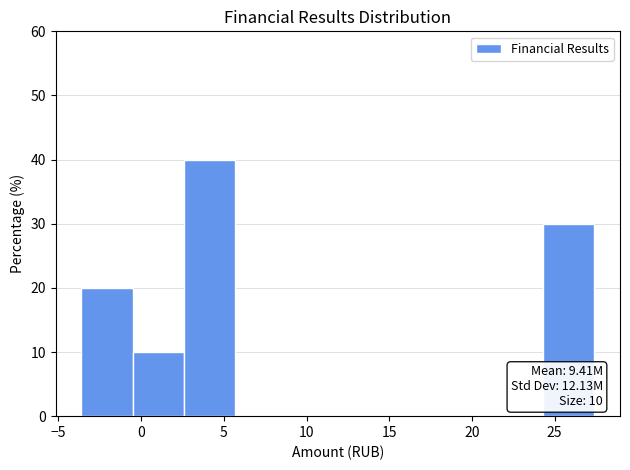

Which range on the x-axis has the tallest bar?

2.5 to 5.5